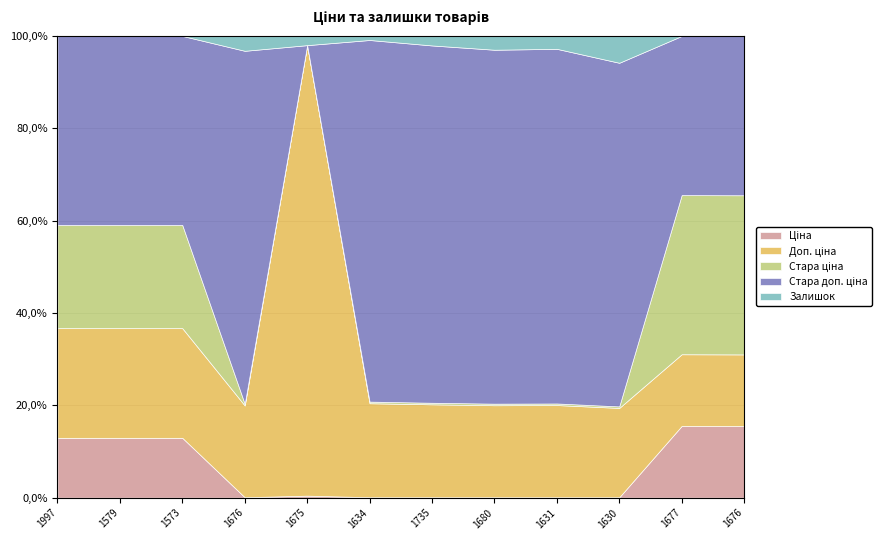

How many data points does each series have?

12